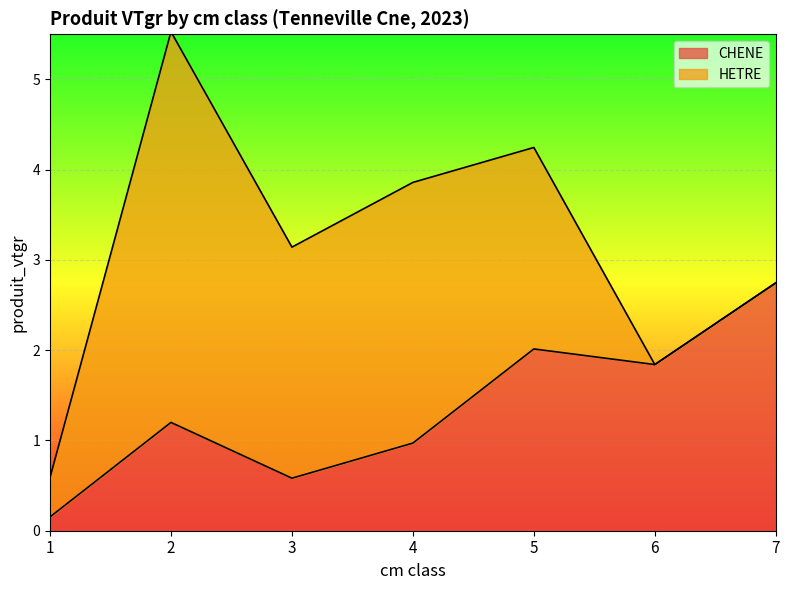

List the labels in order of value, largest first.

7, 5, 6, 2, 4, 3, 1